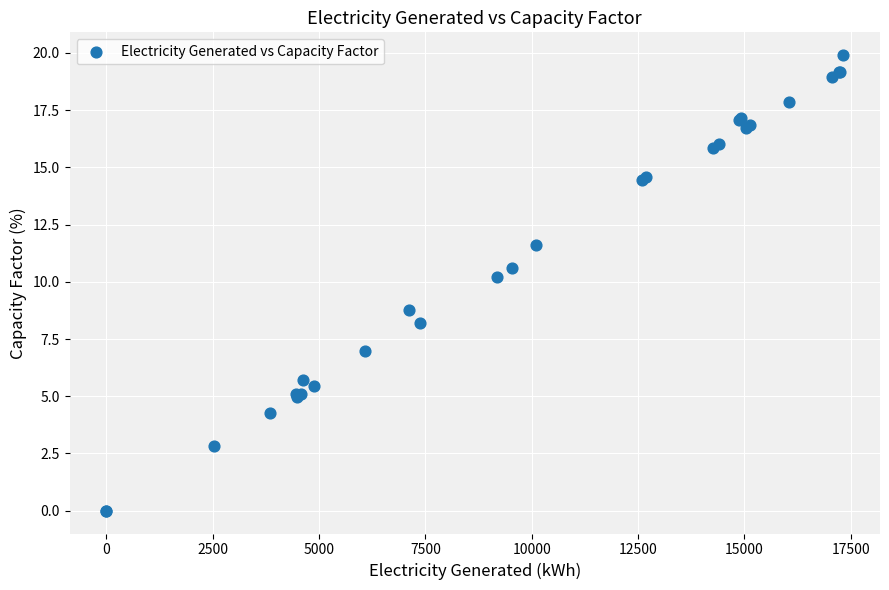

What Y value in the scatter plot is closest to 9?

8.8